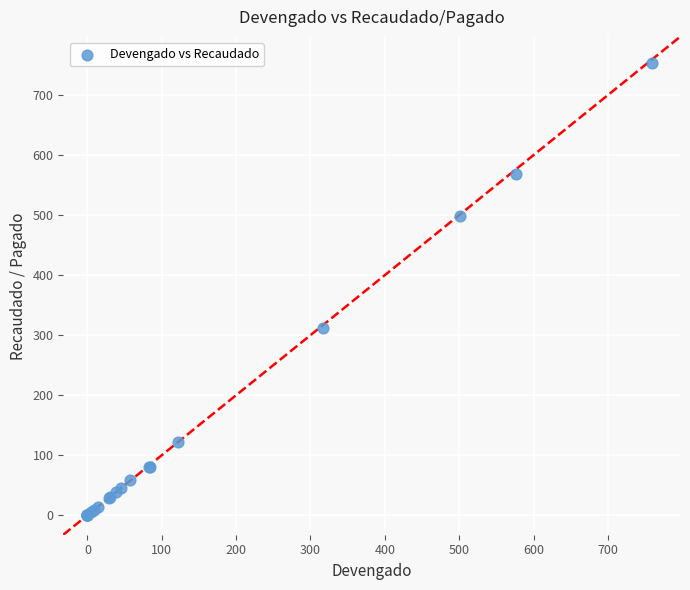

What Y value in the scatter plot is closest to 376?

311.7